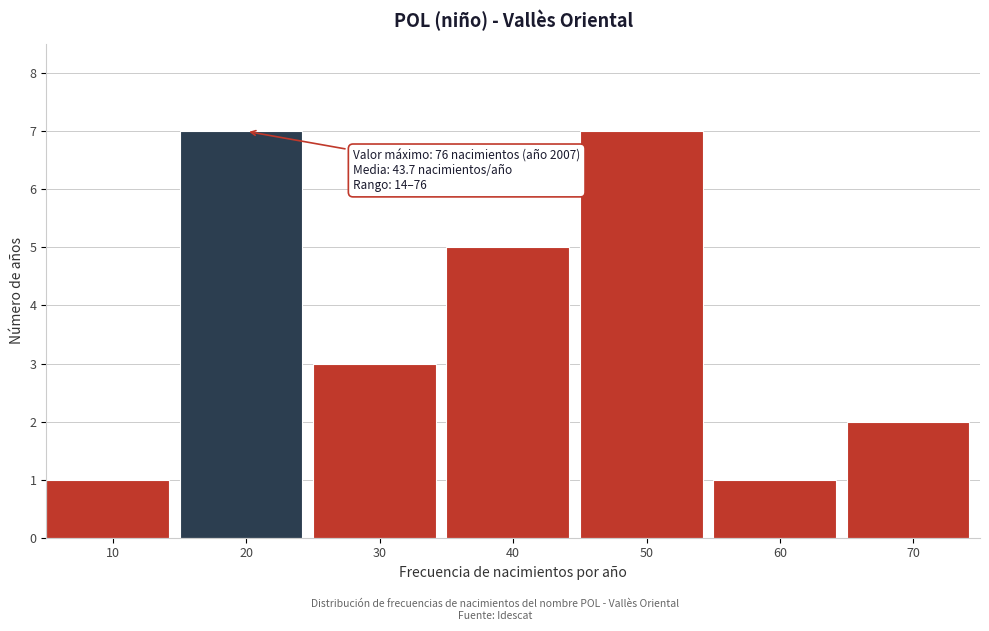

Reading left to right, what are all the values shown in this chart?

1	7	3	5	7	1	2